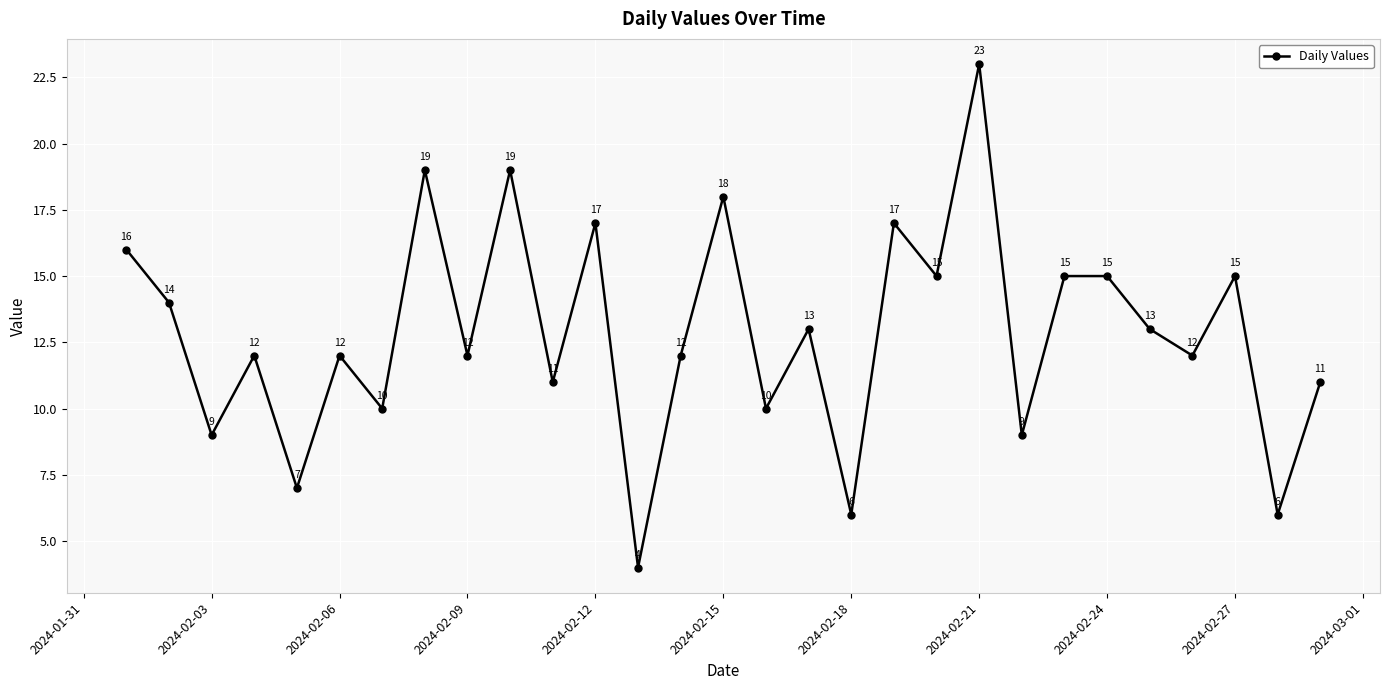

What is the difference between the maximum and minimum values?

19